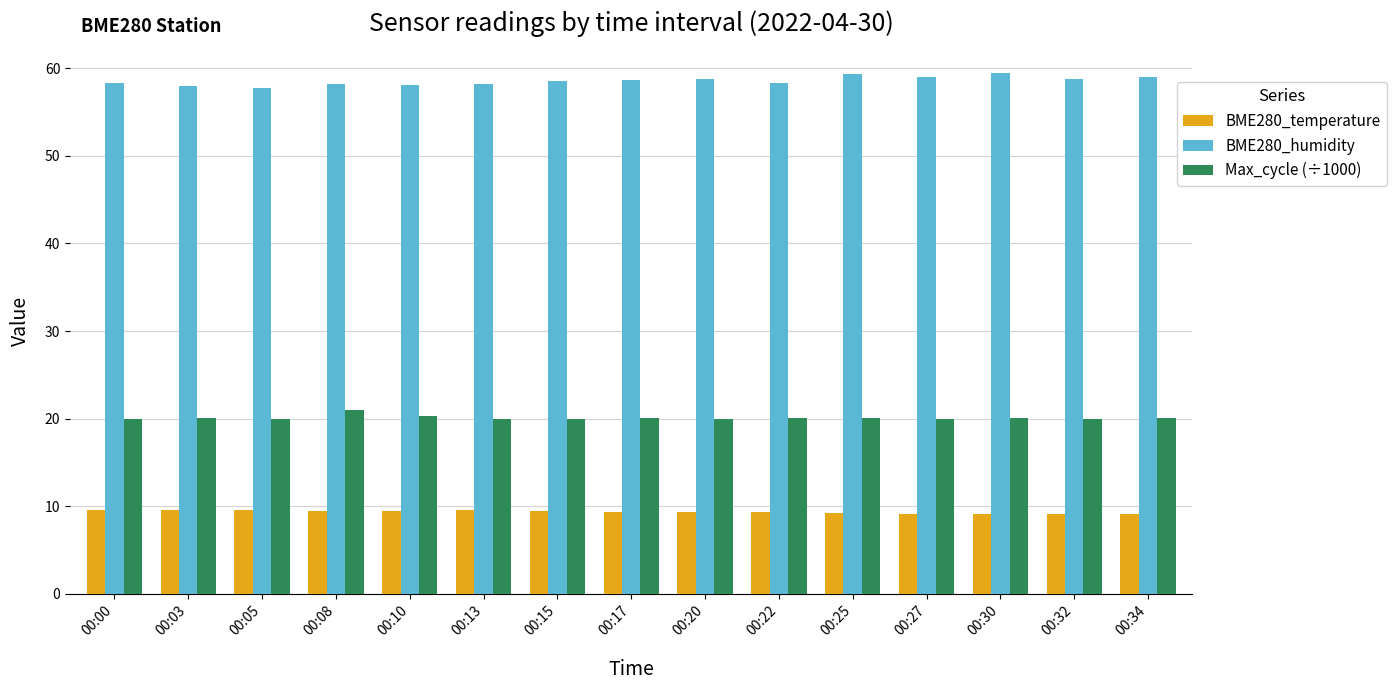

What is the value of the BME280_humidity bar at the 10th from the left?

58.3